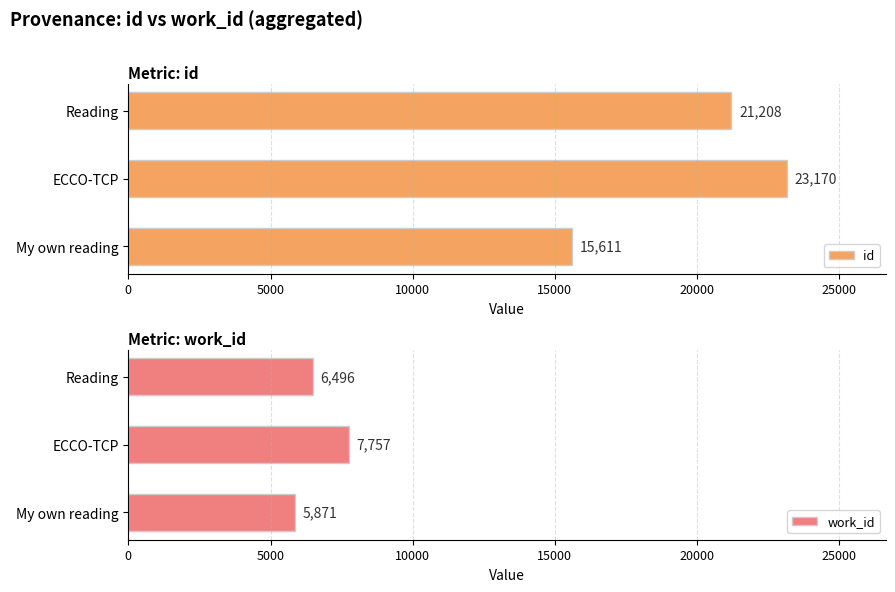

At how many categories does at least one series exceed 17536?

2